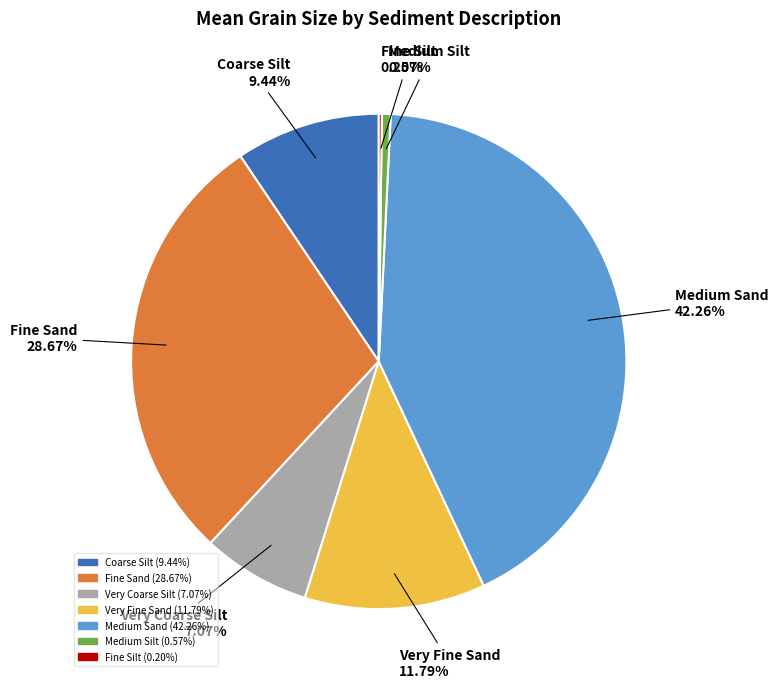

Does any single category account for the majority?

No